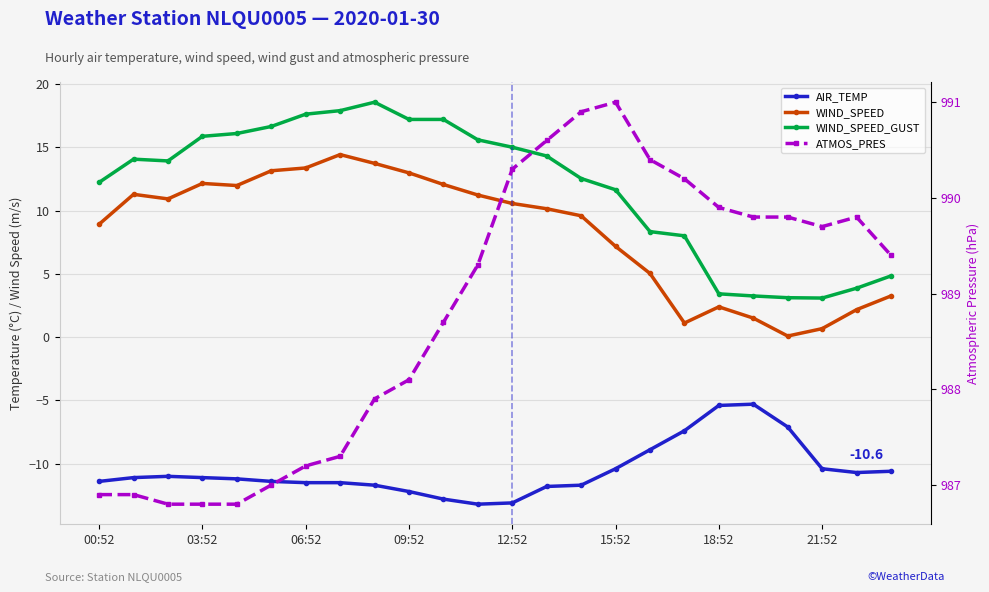

How many data points in WIND_SPEED are less than 10?

11